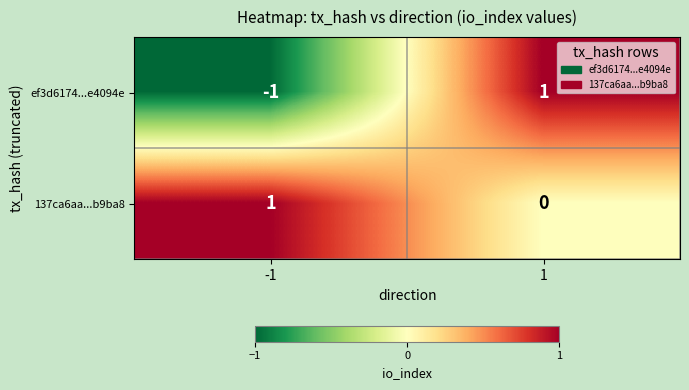

Which series changed the most between -1 and 1?

ef3d6174...e4094e